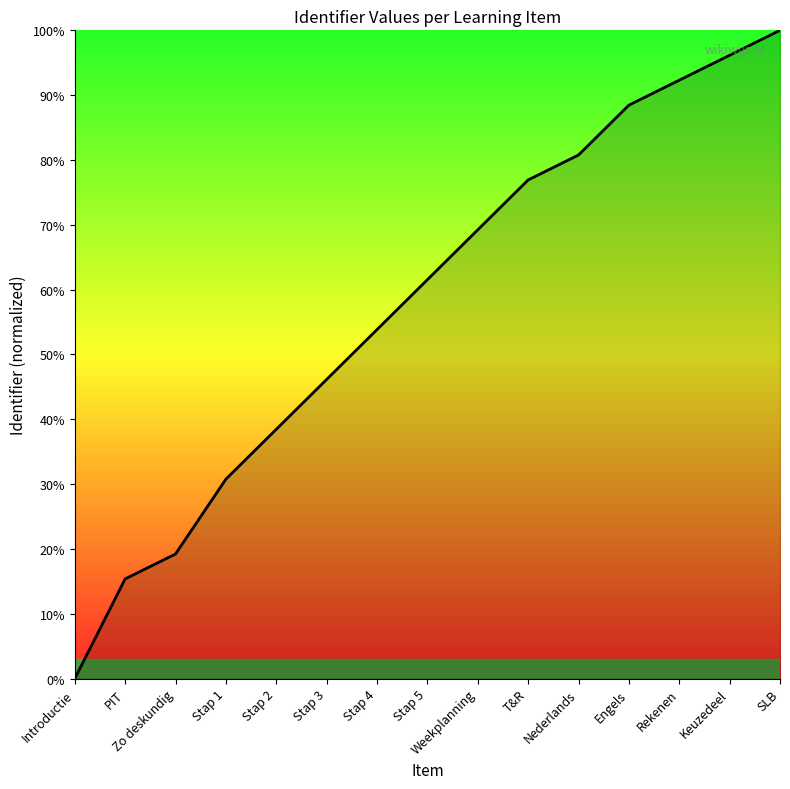

What is the ratio of the value at Nederlands to the value at Engels?

0.9